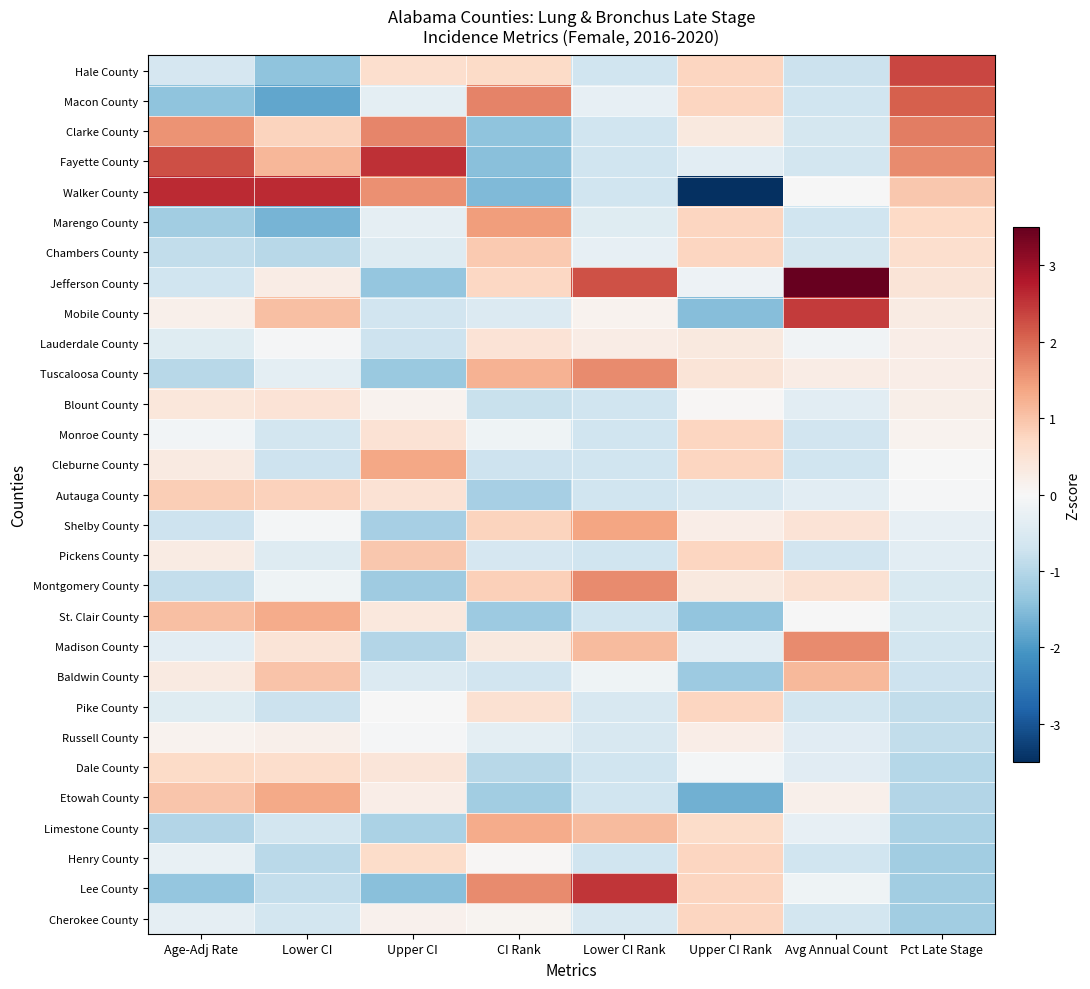

How many distinct data groups are displayed?

29